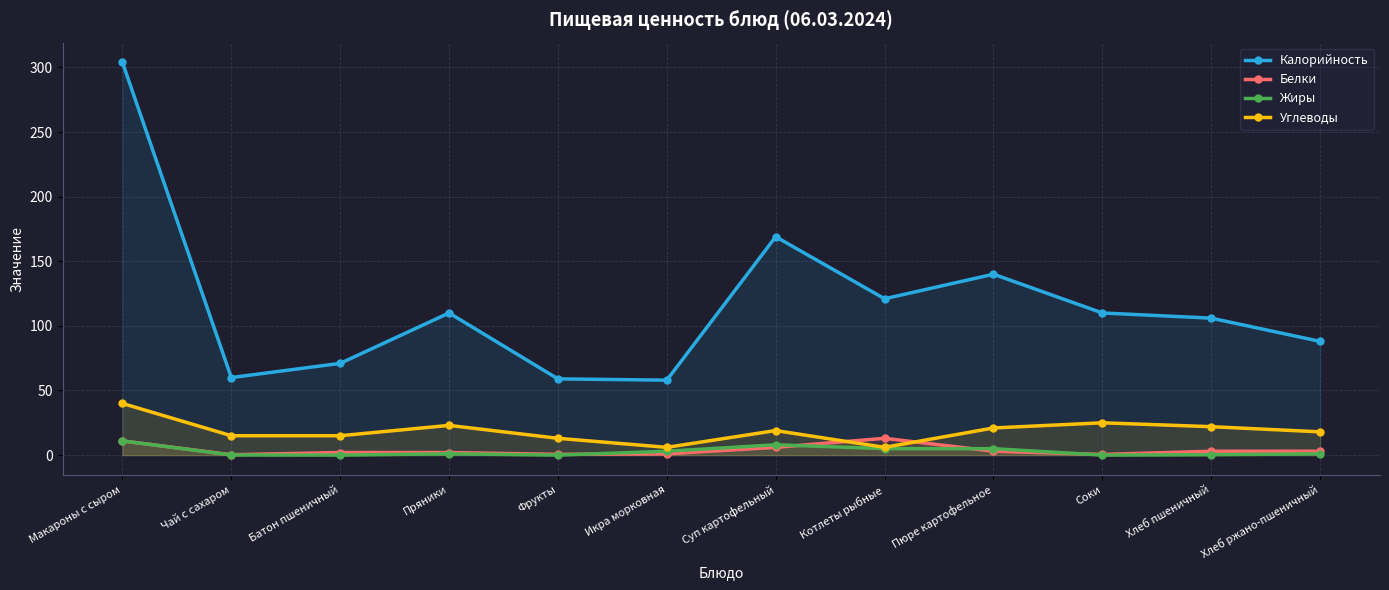

Which series changed the most between Батон пшеничный and Фрукты?

Калорийность